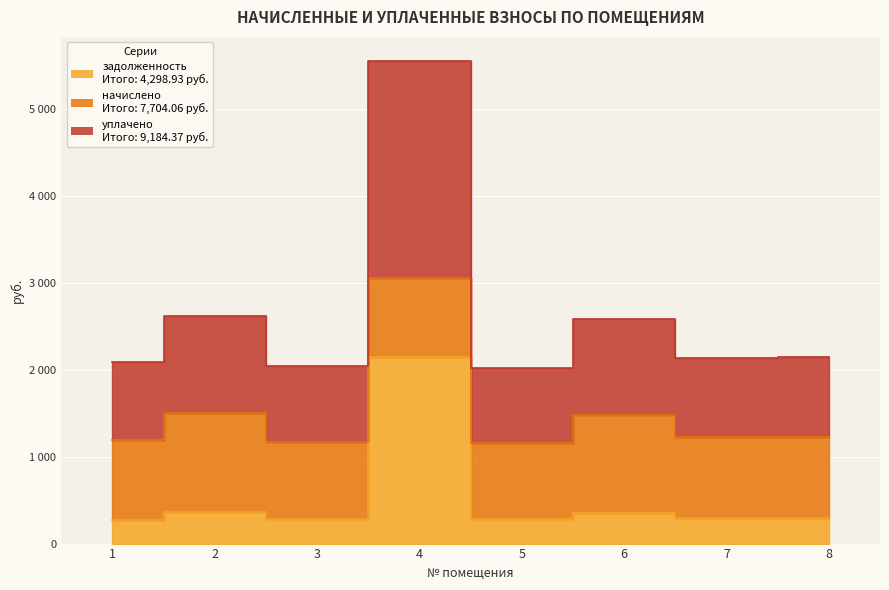

True or false: уплачено and задолженность cross at least once.

False